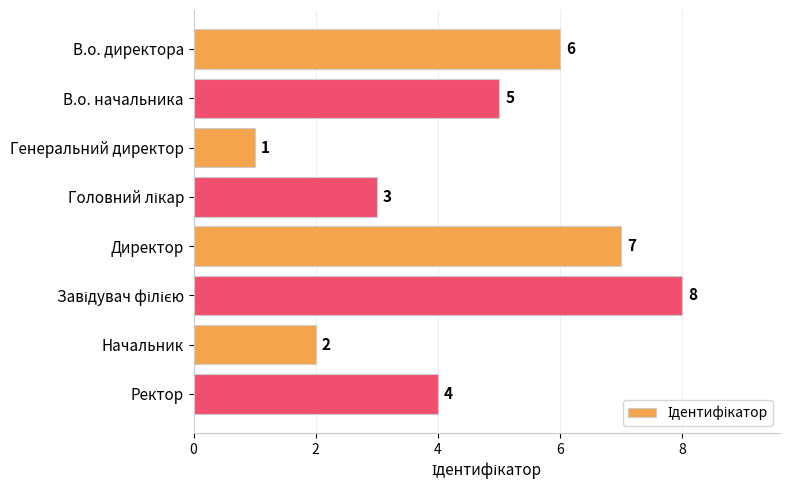

What is the difference between the maximum and minimum values?

7